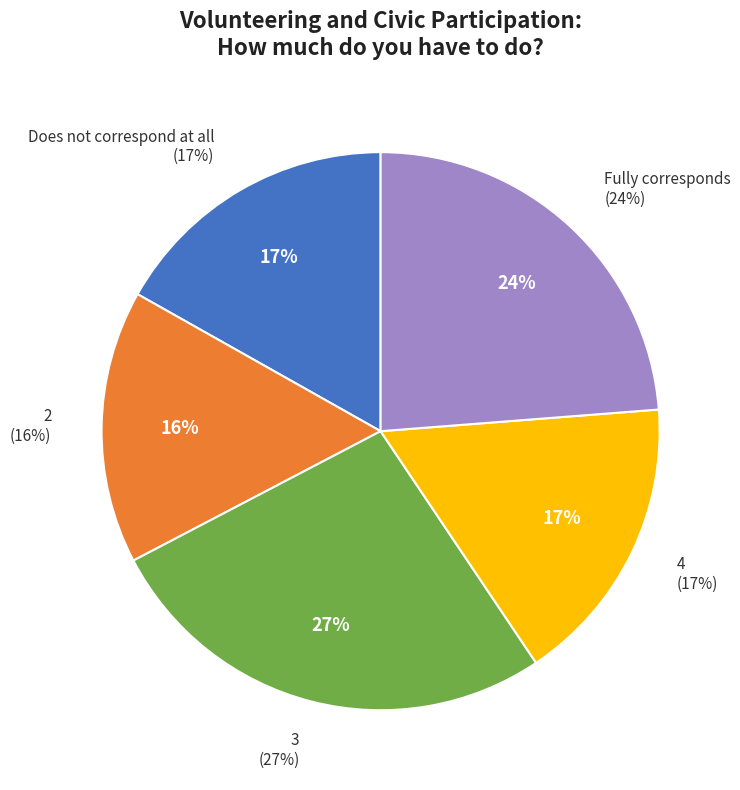

Which has a higher value, Fully corresponds or Does not correspond at all?

Fully corresponds